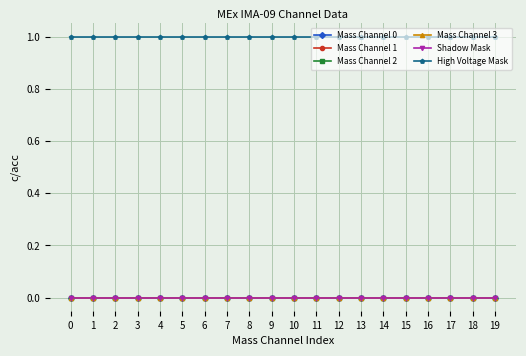

Does the chart have visible grid lines?

Yes